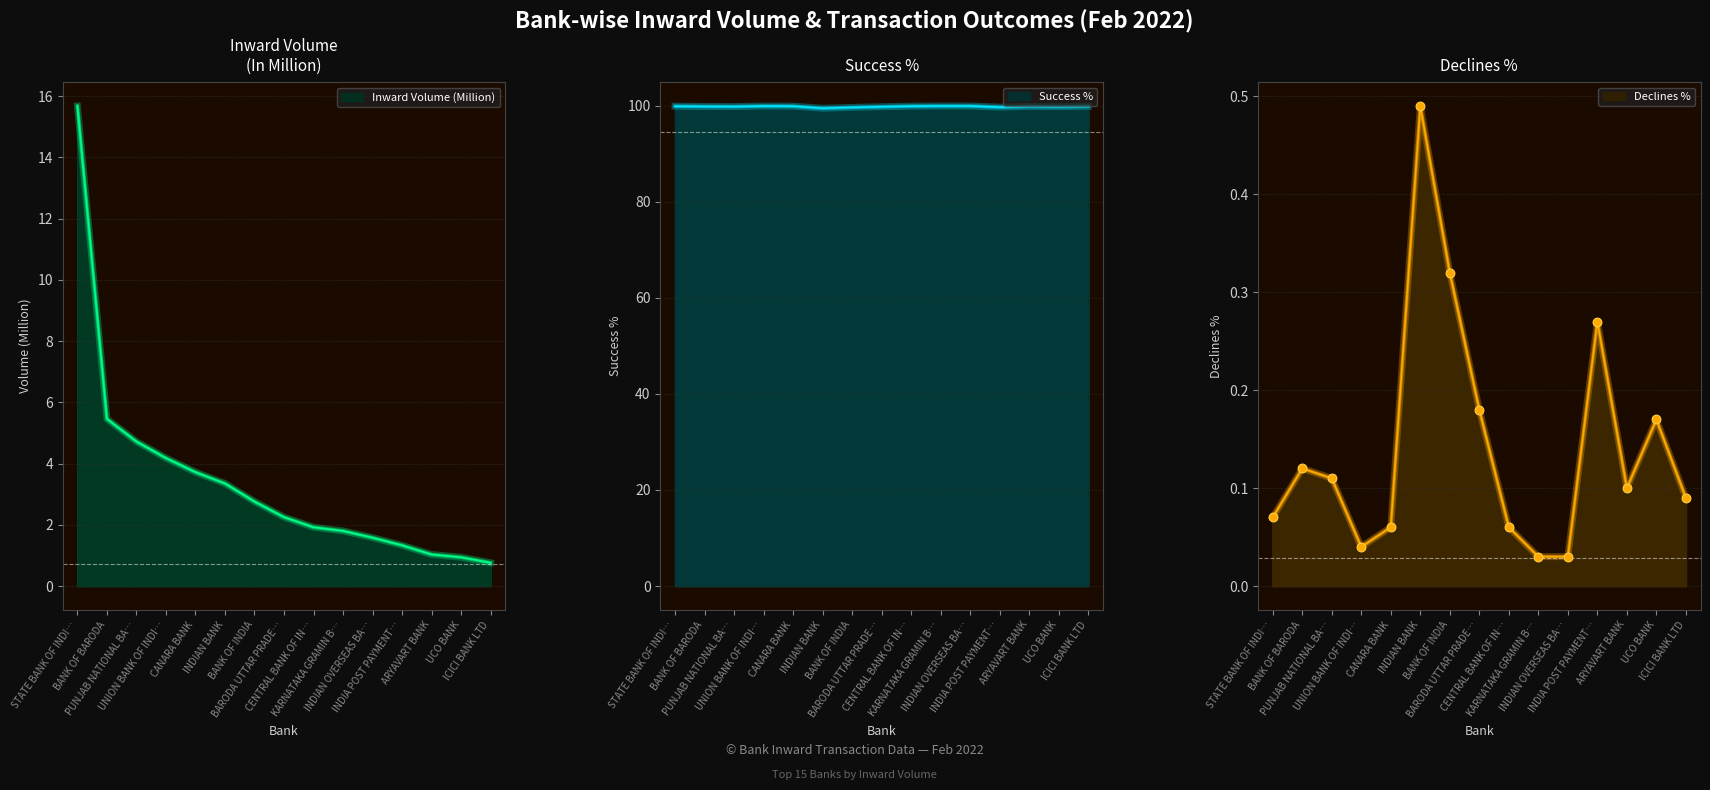

Which series has the largest total across all categories?

Success %